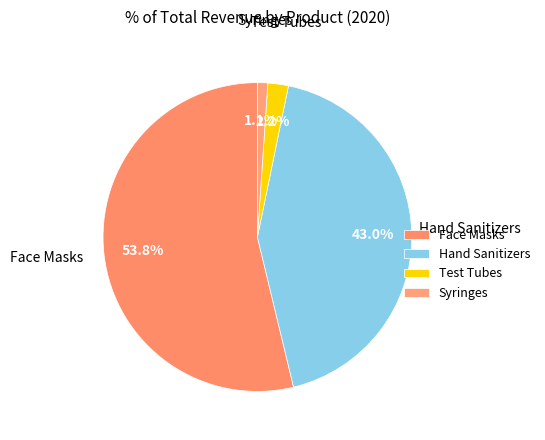

True or false: Test Tubes accounts for 2% of the total.

True